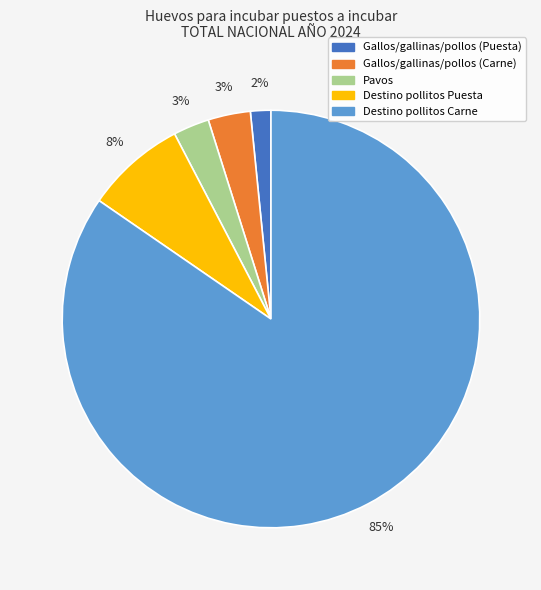

What percentage is the Destino pollitos Puesta slice, to the nearest percent?

8%